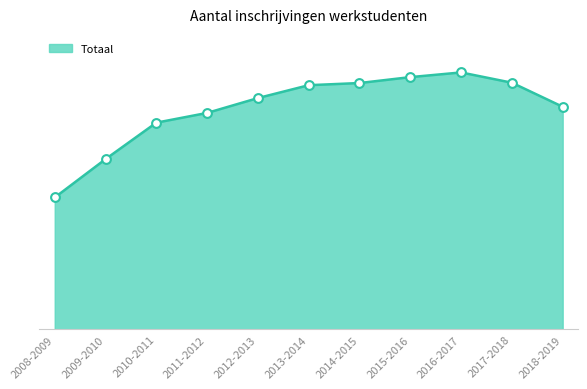

What is the ratio of the value at 2016-2017 to the value at 2011-2012?

1.2